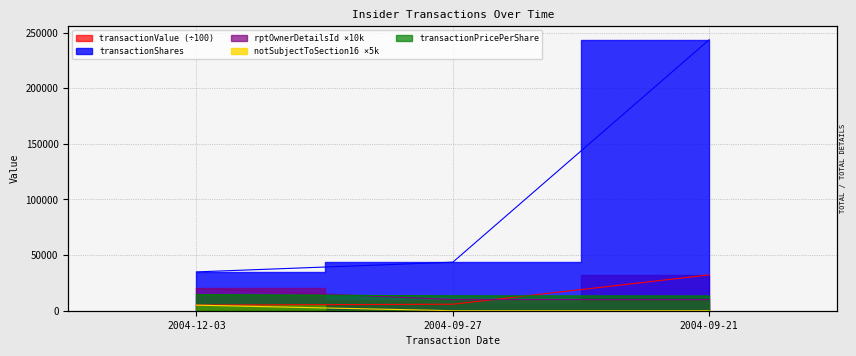

Reading left to right, list all the values displayed in this chart.

transactionShares: 34890.0	43612.0	243503.0
transactionPricePerShare: 14484.7	13383.5	13223.2
transactionValue: 5053.7	5836.8	32199.0
rptOwnerDetailsId: 20000.0	10000.0	10000.0
notSubjectToSection16: 5000.0	0.0	0.0